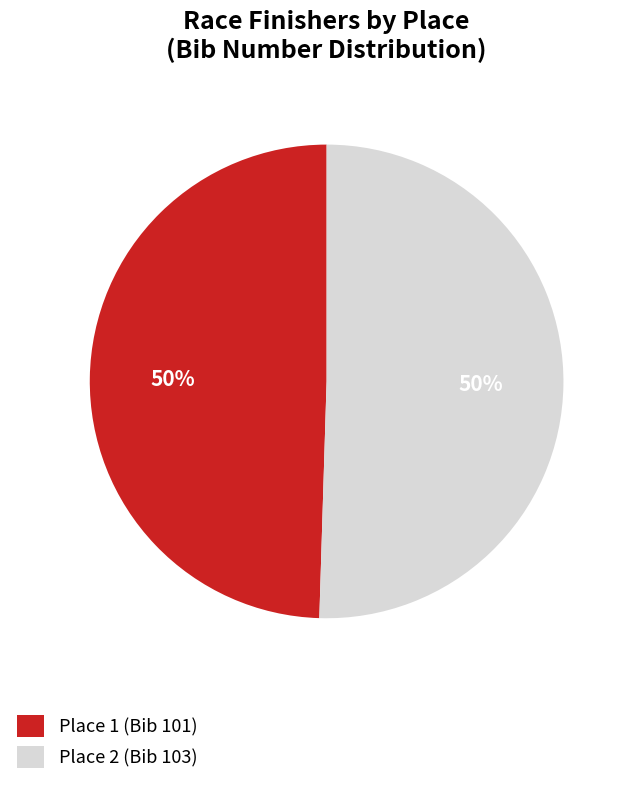

What is the ratio of the value at Place 2 (Bib 103) to the value at Place 1 (Bib 101)?

1.0